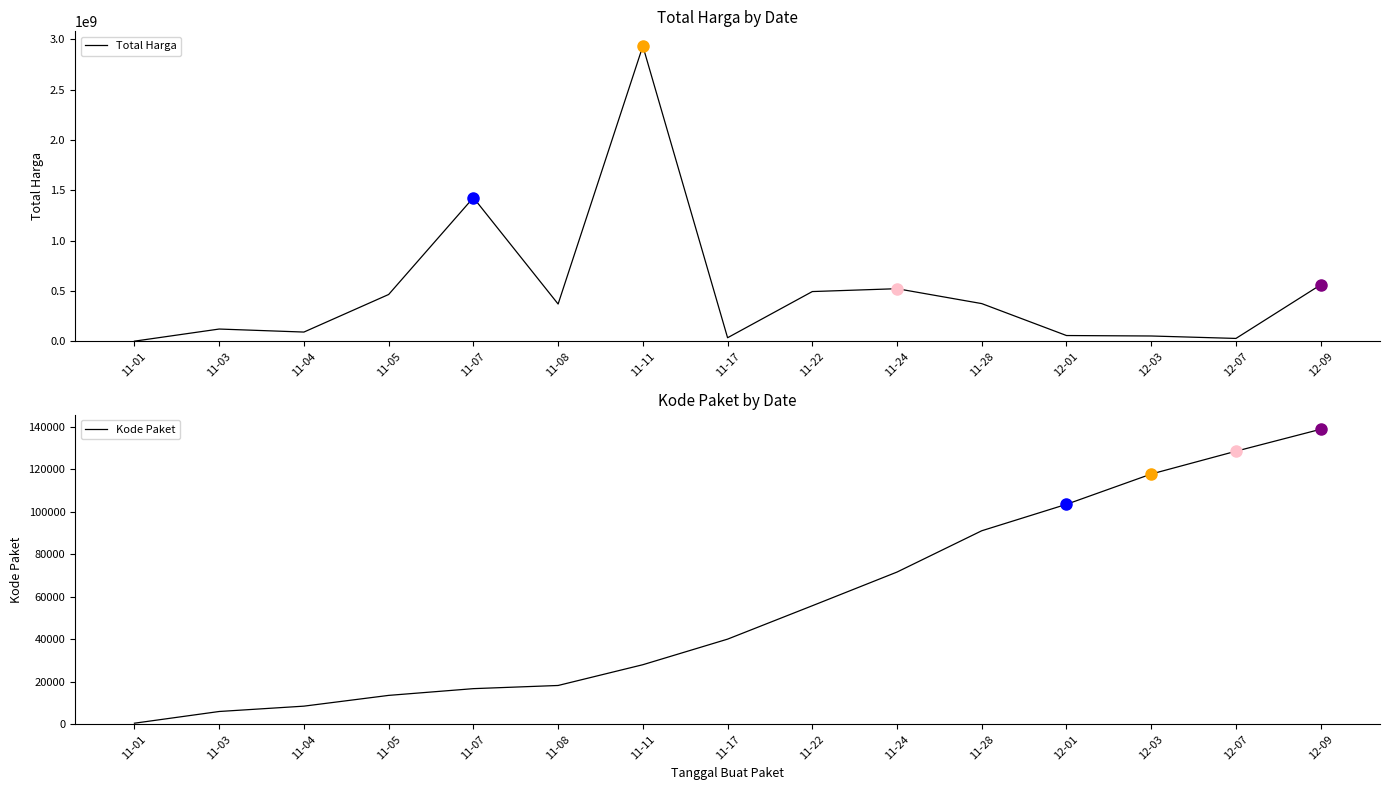

Is it true that Total Harga equals 32962428.2 at 12-03?

False